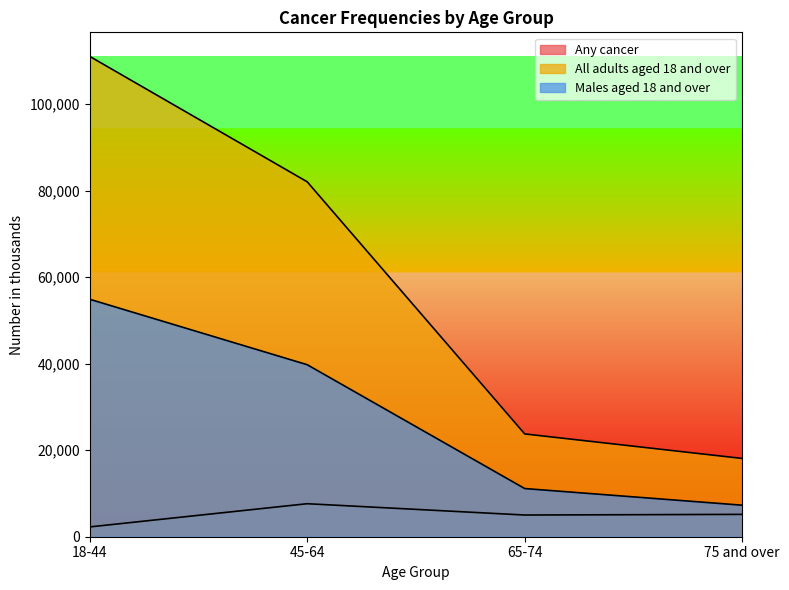

What is the sum of all Any cancer values?

20073